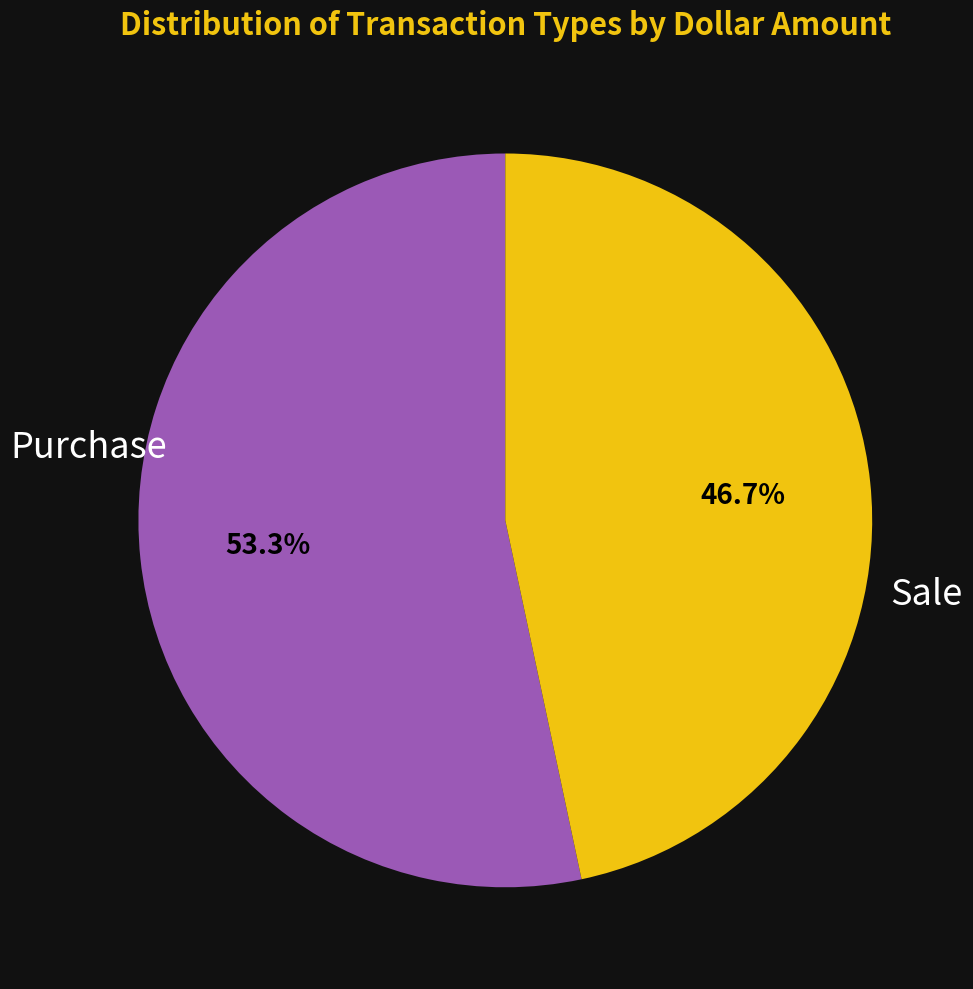

How many segments does this pie chart have?

2